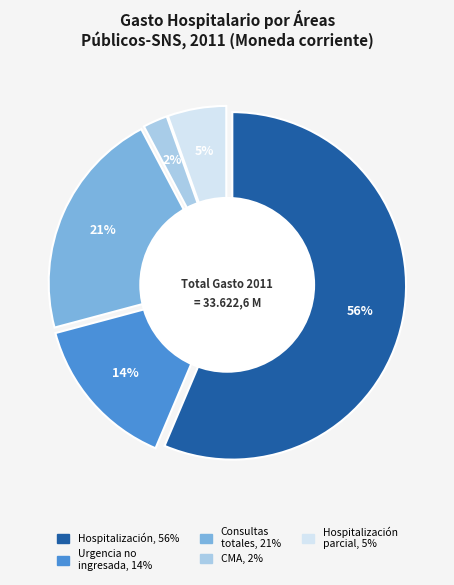

Does Coste CMA ajustado represent more than half of the total?

No